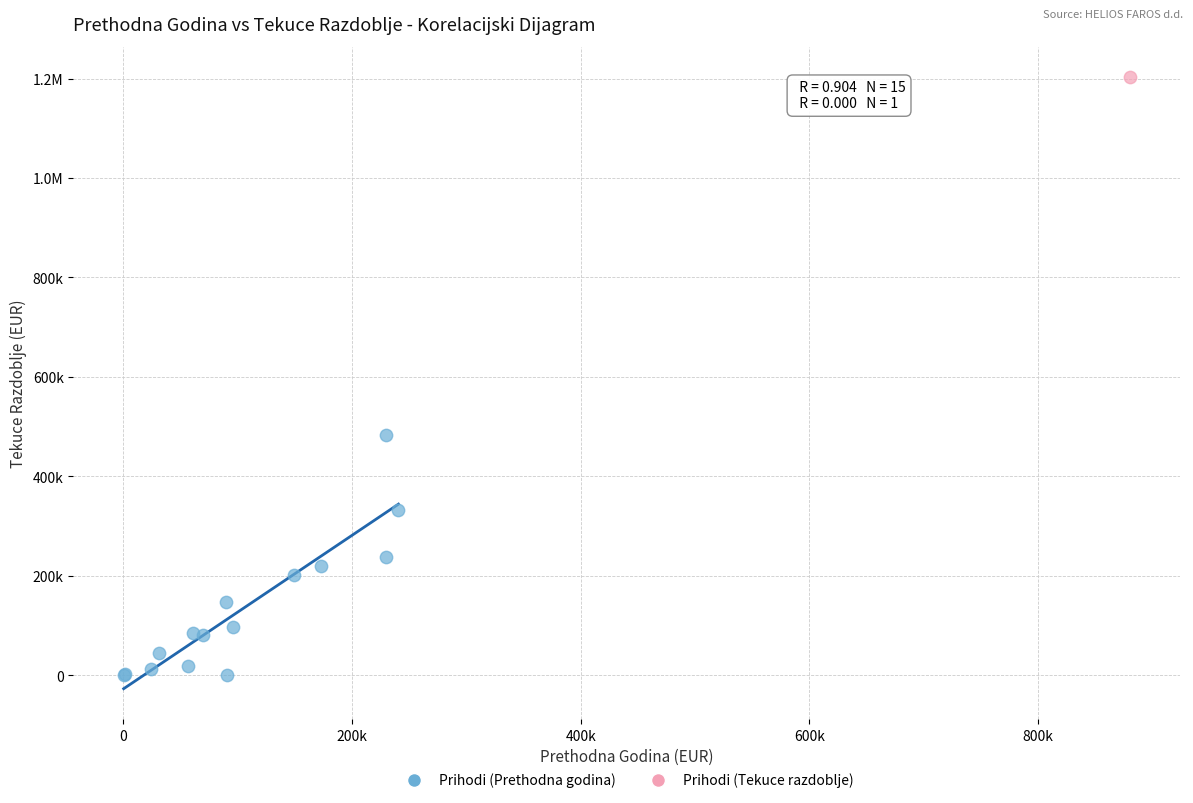

What are all the series names shown in the legend?

Prihodi (Prethodna godina), Prihodi (Tekuce razdoblje)